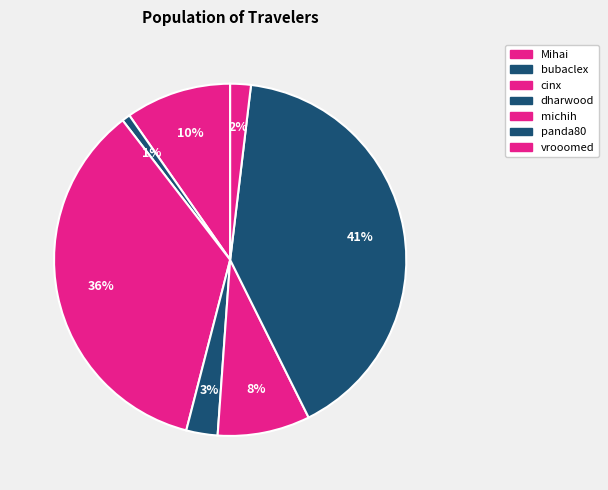

What is the ratio of the value at bubaclex to the value at dharwood?

0.3